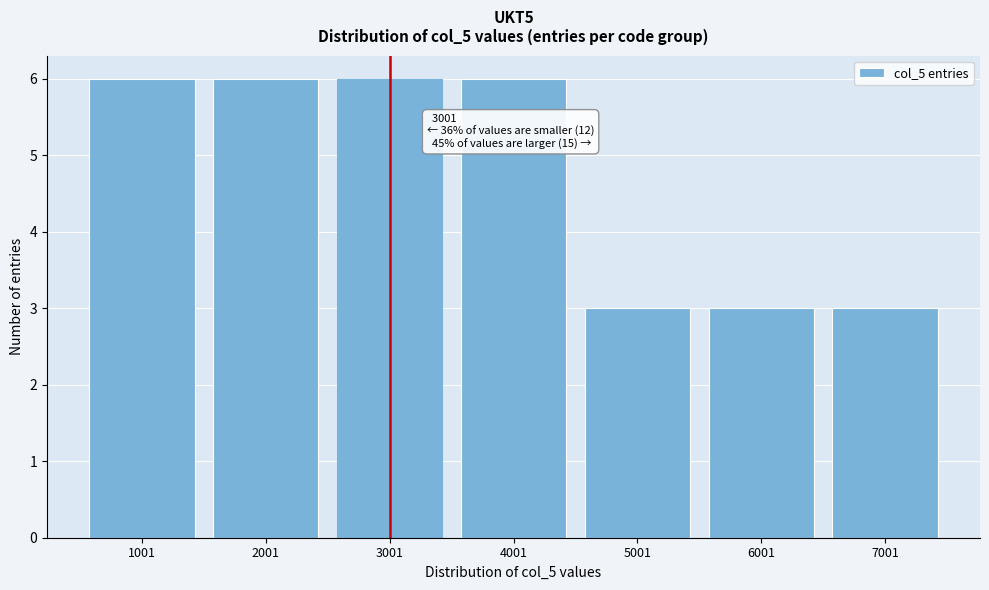

Reading right to left, list all the values displayed in this chart.

7001=3	6001=3	5001=3	4001=6	3001=6	2001=6	1001=6